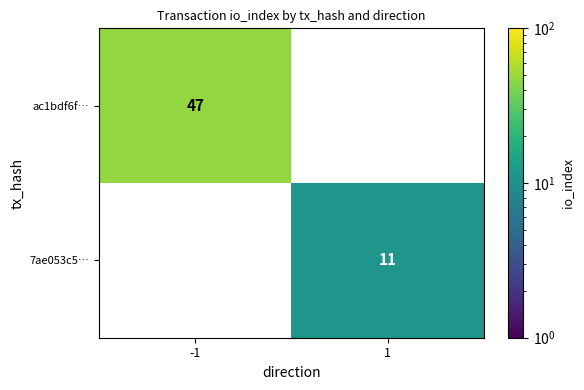

Between 1 and -1, which is larger?

-1